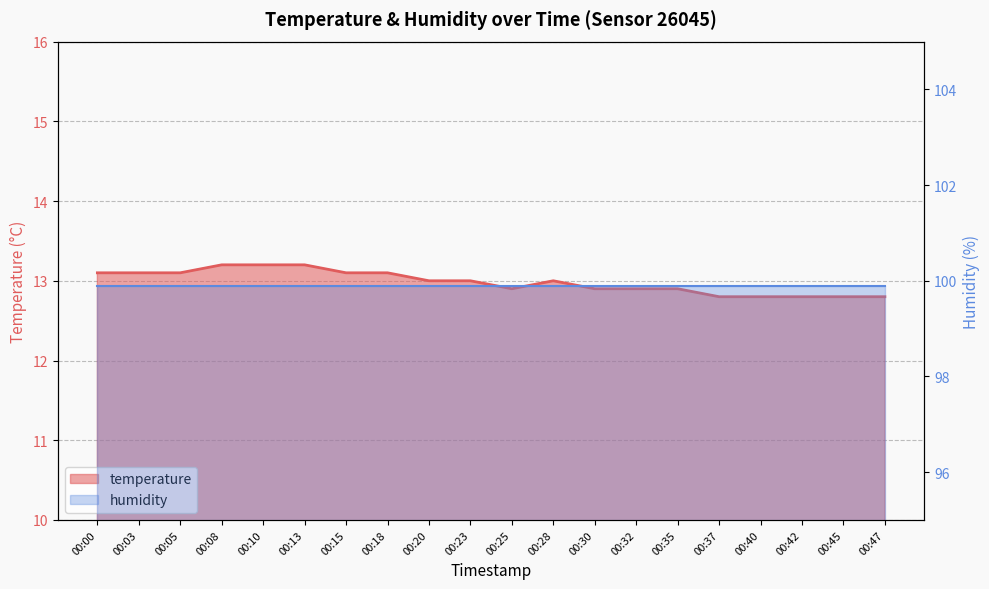

What is the difference between the maximum and minimum values?

0.4